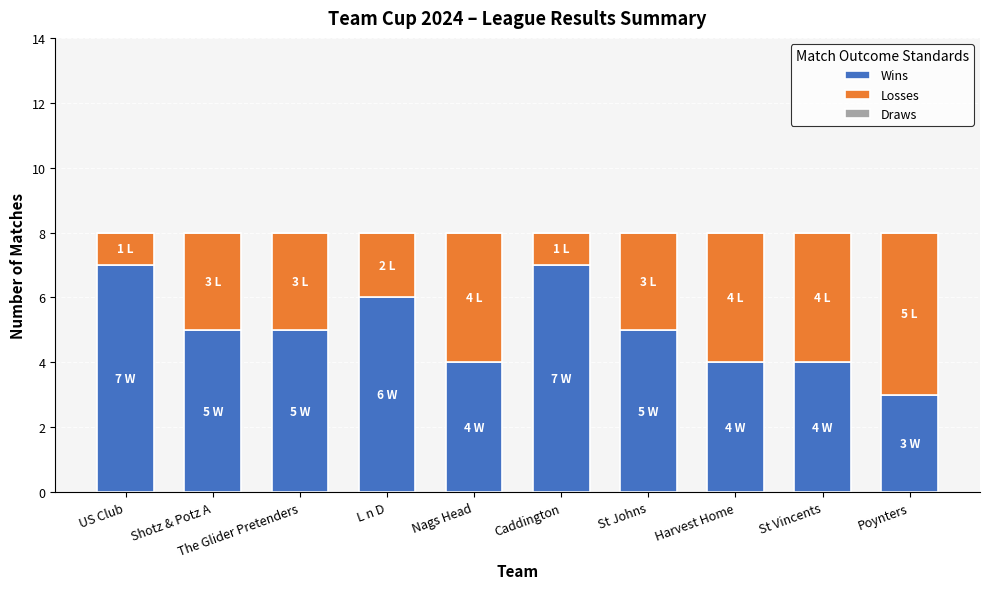

What is the difference between the maximum and minimum values in the Wins series?

4